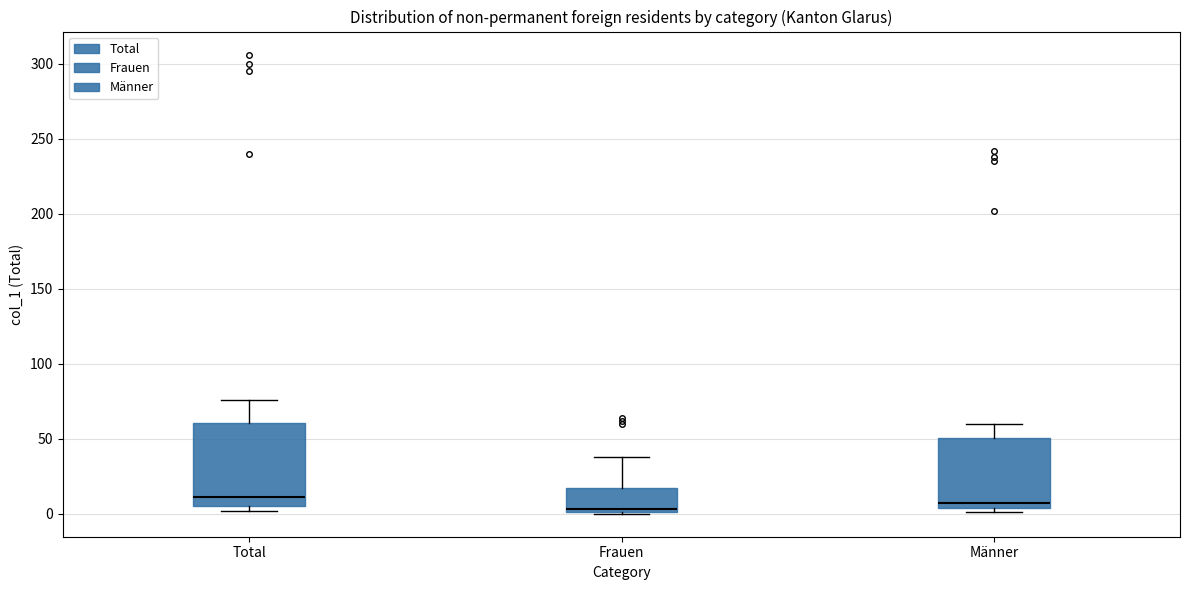

Reading left to right, read every box against the y-axis: the position of its median line, the range the box covers, and the ends of its whiskers. The values are not printed on the chart, so give them approximately, as read against the axis.

Total: median 10, box 5 to 60, whiskers 0 to 75
Frauen: median 5, box 0 to 15, whiskers 0 to 40
Männer: median 5 (just above the box's lower edge), box 5 to 50, whiskers 0 to 60